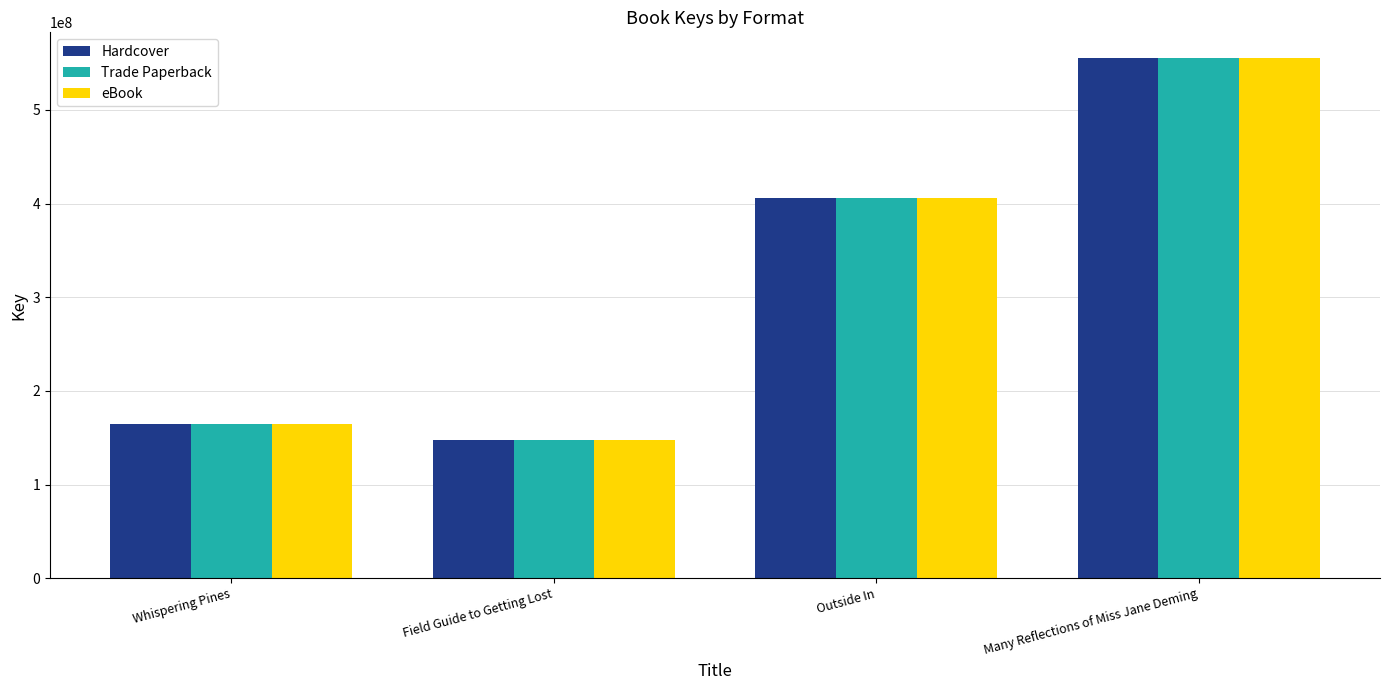

At which label is Hardcover closest to 351431649?

Outside In